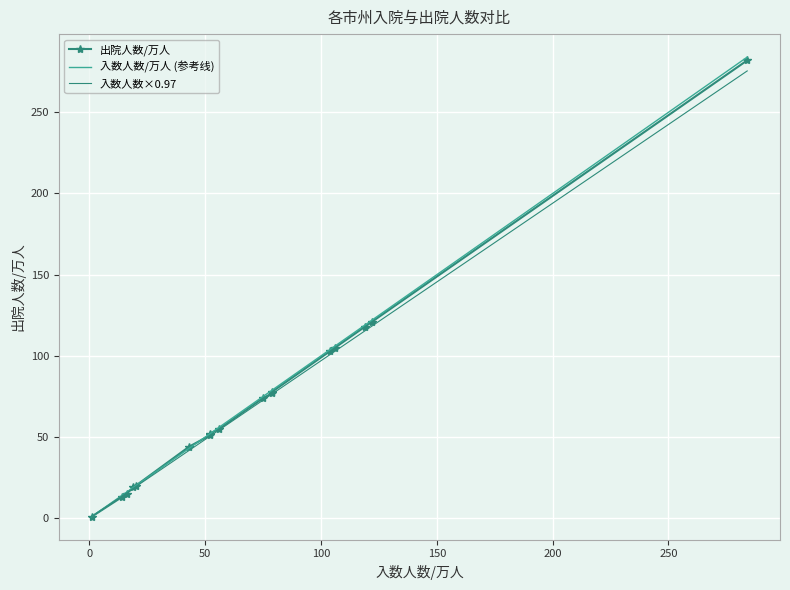

How many times do 入数人数/万人 and 出院人数/万人 cross each other?

2